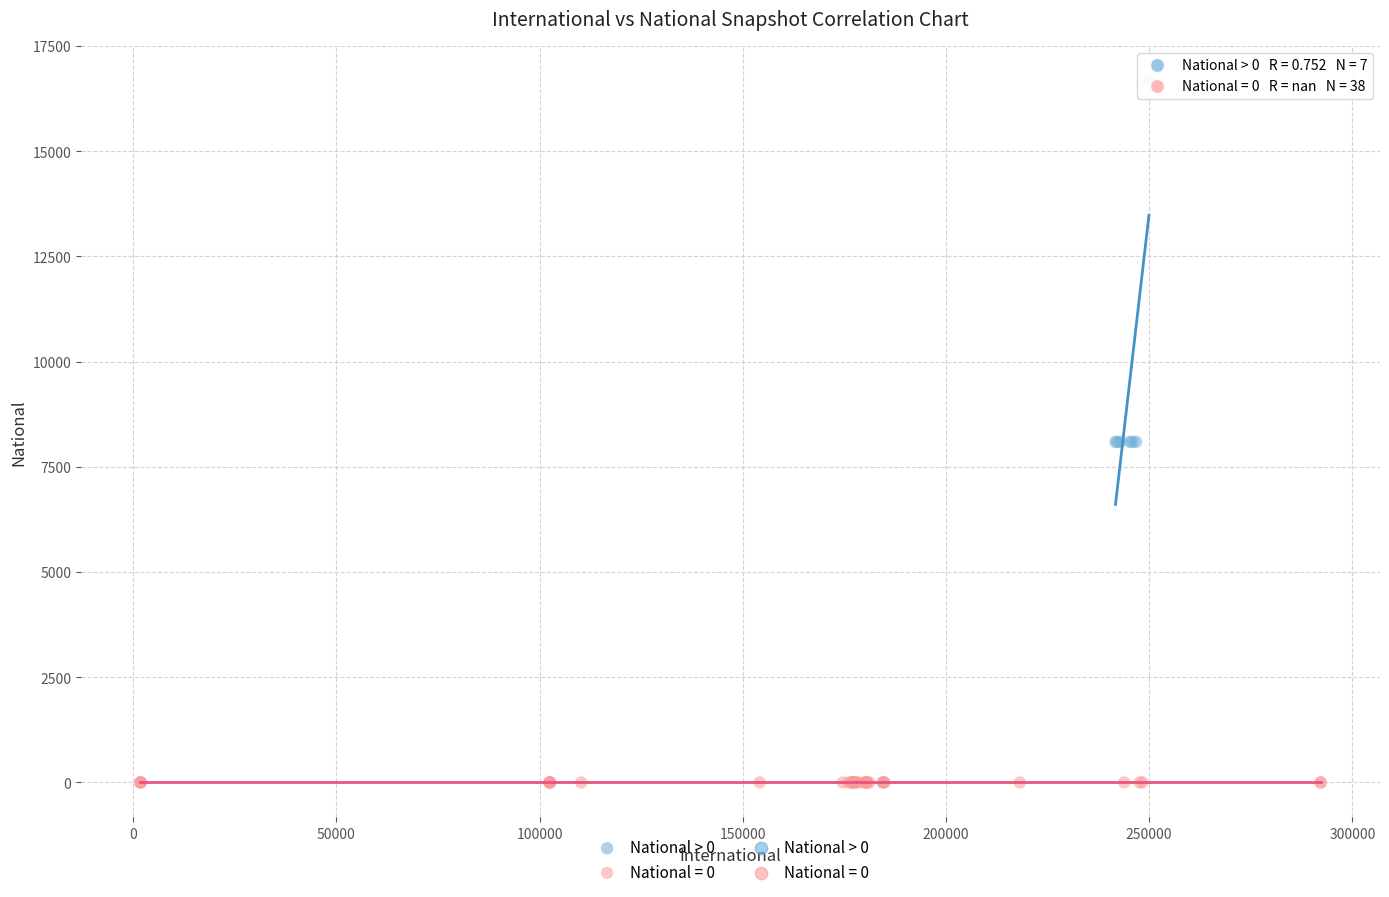

Which series contains the highest Y value?

National > 0